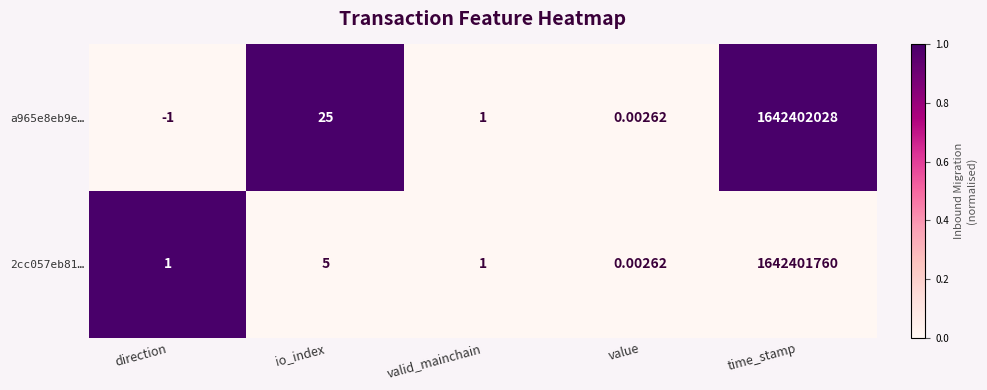

Is the value of 2cc057eb81… at io_index greater than the value of a965e8eb9e… at time_stamp?

No